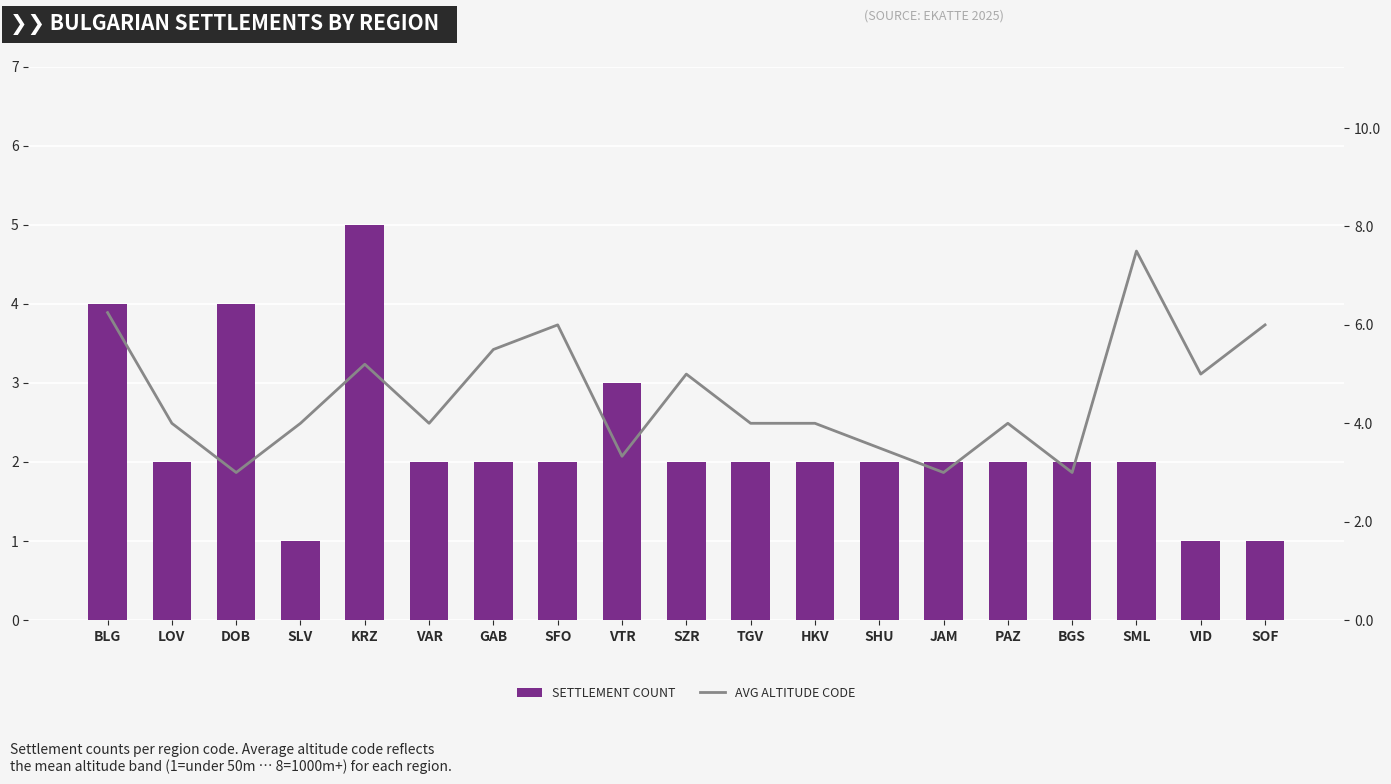

At which category is the sum across all series the highest?

BLG